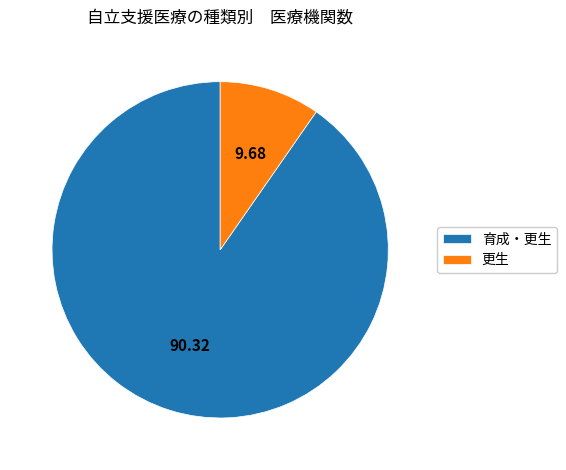

Rank the categories by value from lowest to highest.

更生, 育成・更生